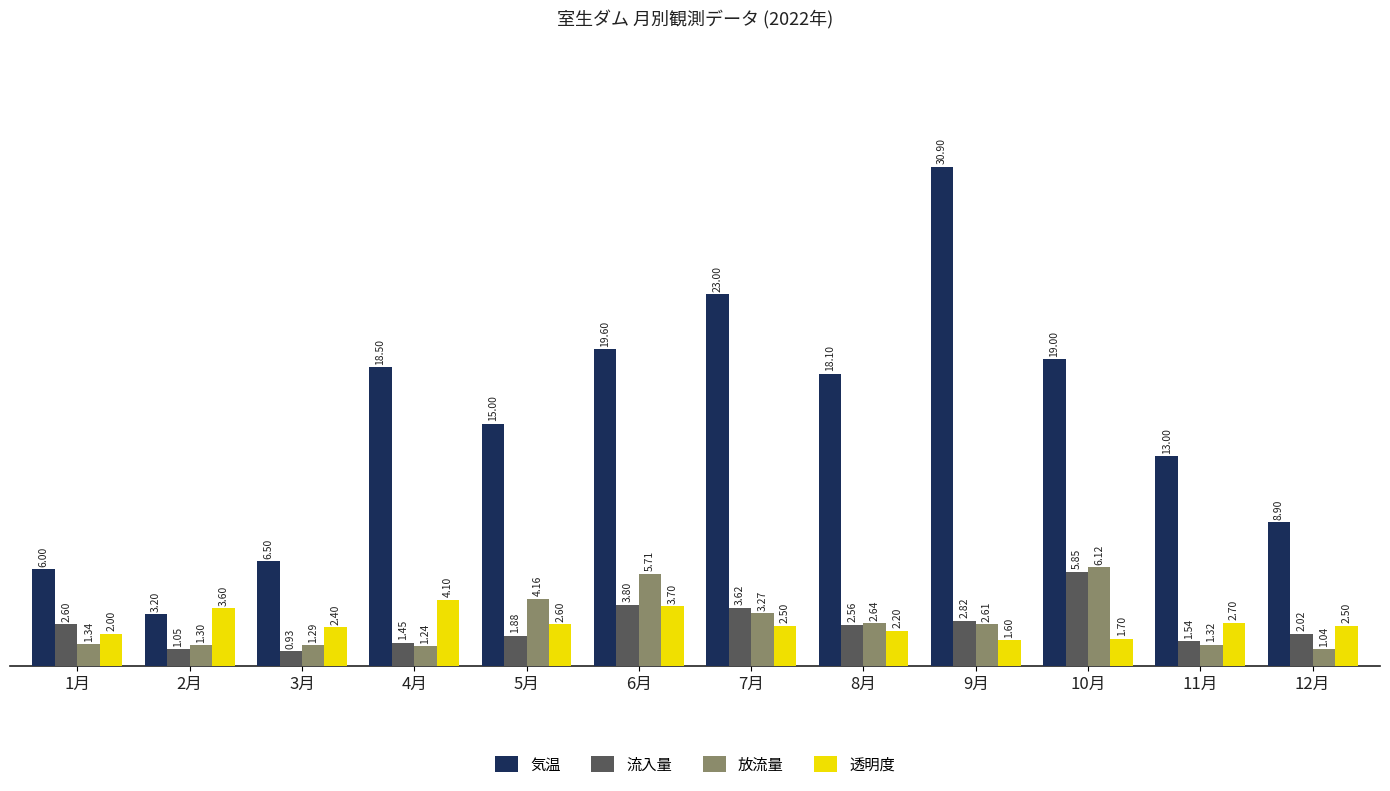

Which series changed the most between 4月 and 9月?

気温